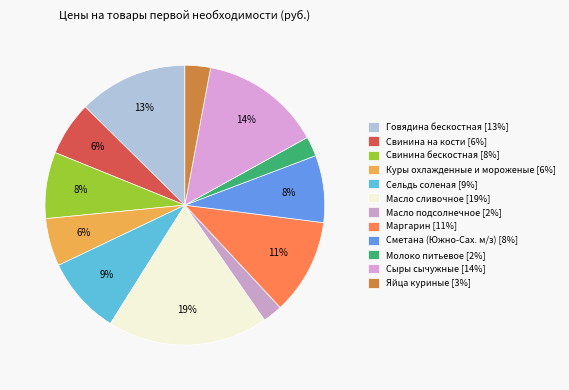

To the nearest percent, what portion does Молоко питьевое represent?

2%